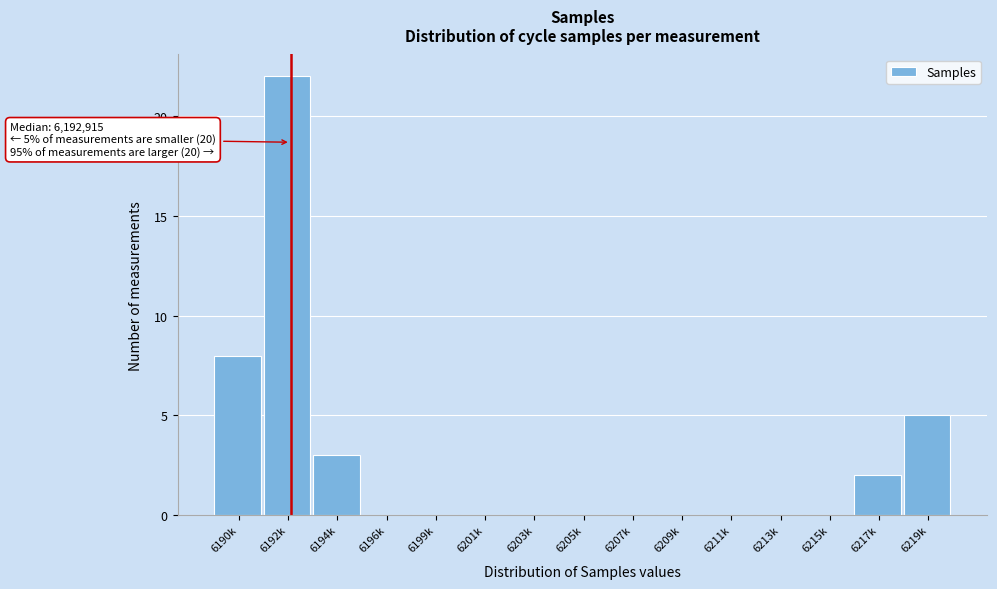

Reading right to left, transcribe all the data shown in this chart.

6219k=5	6217k=2	6215k=0	6213k=0	6211k=0	6209k=0	6207k=0	6205k=0	6203k=0	6201k=0	6199k=0	6196k=0	6194k=3	6192k=22	6190k=8